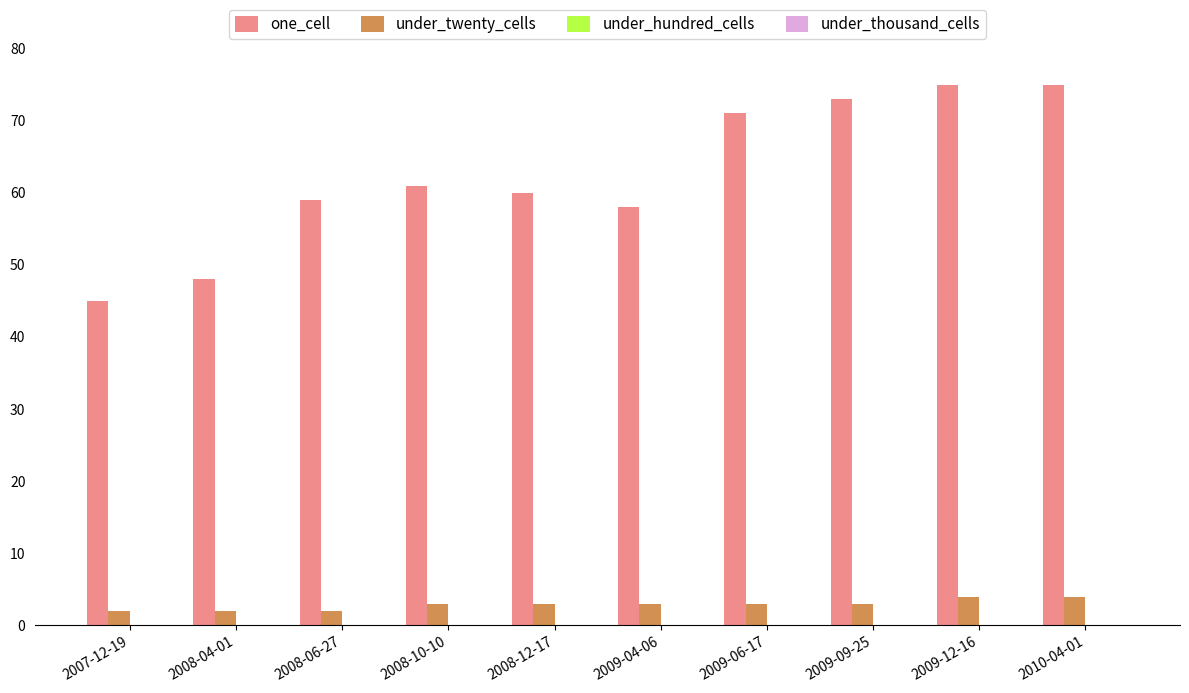

How many series are shown in this chart?

2